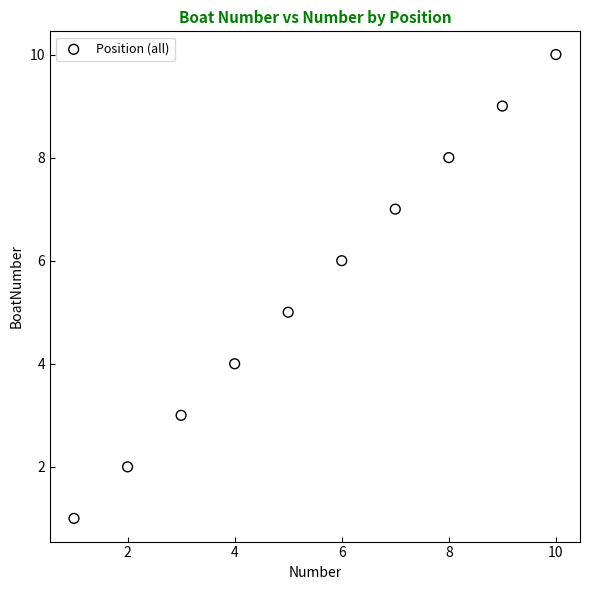

What is the average Y value?

6